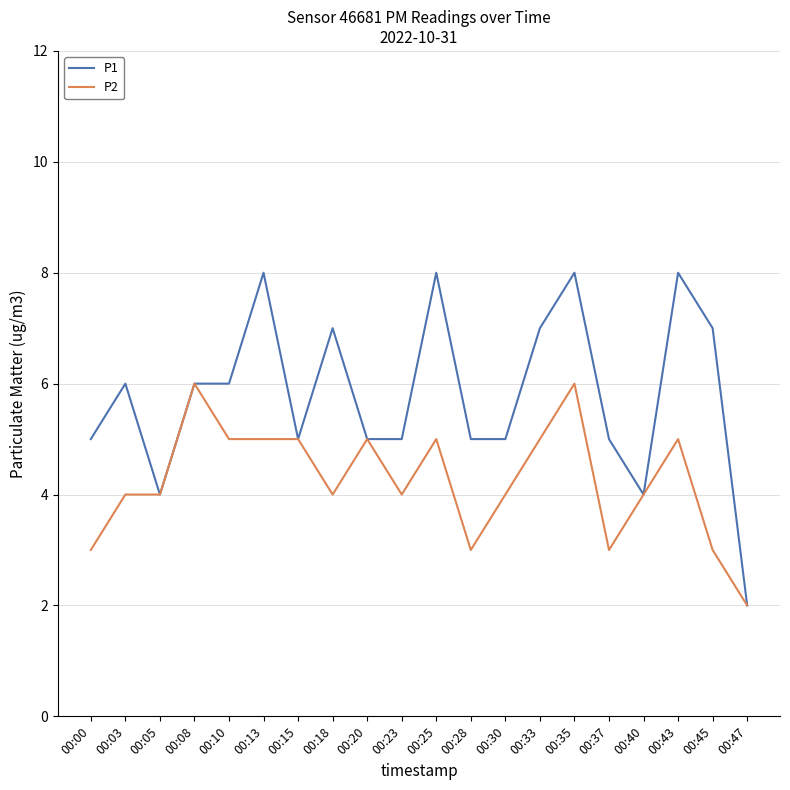

What is the smallest value displayed?

2